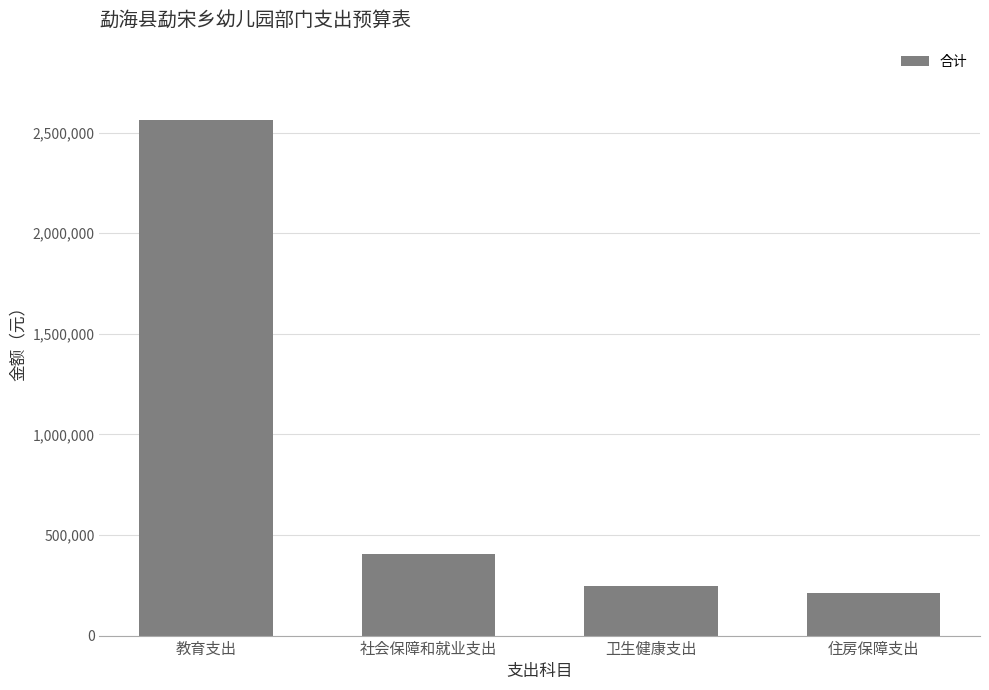

Are the bars horizontal?

No